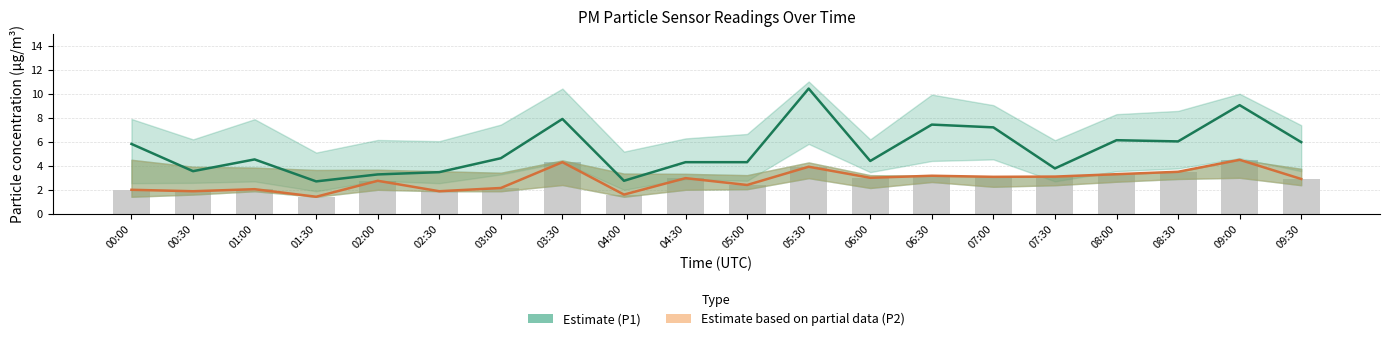

Reading left to right, transcribe all the data shown in this chart.

Estimate (P1): 5.8	3.5	4.5	2.7	3.3	3.5	4.6	7.9	2.8	4.3	4.3	10.4	4.4	7.4	7.2	3.8	6.1	6.0	9.1	6.0
Estimate based on partial data (P2): 2.0	1.9	2.0	1.4	2.8	1.9	2.1	4.3	1.6	3.0	2.4	3.9	3.0	3.2	3.1	3.1	3.3	3.5	4.5	2.9
P2 (raw): 2.0	1.9	2.0	1.4	2.8	1.9	2.1	4.3	1.6	3.0	2.4	3.9	3.0	3.2	3.1	3.1	3.3	3.5	4.5	2.9